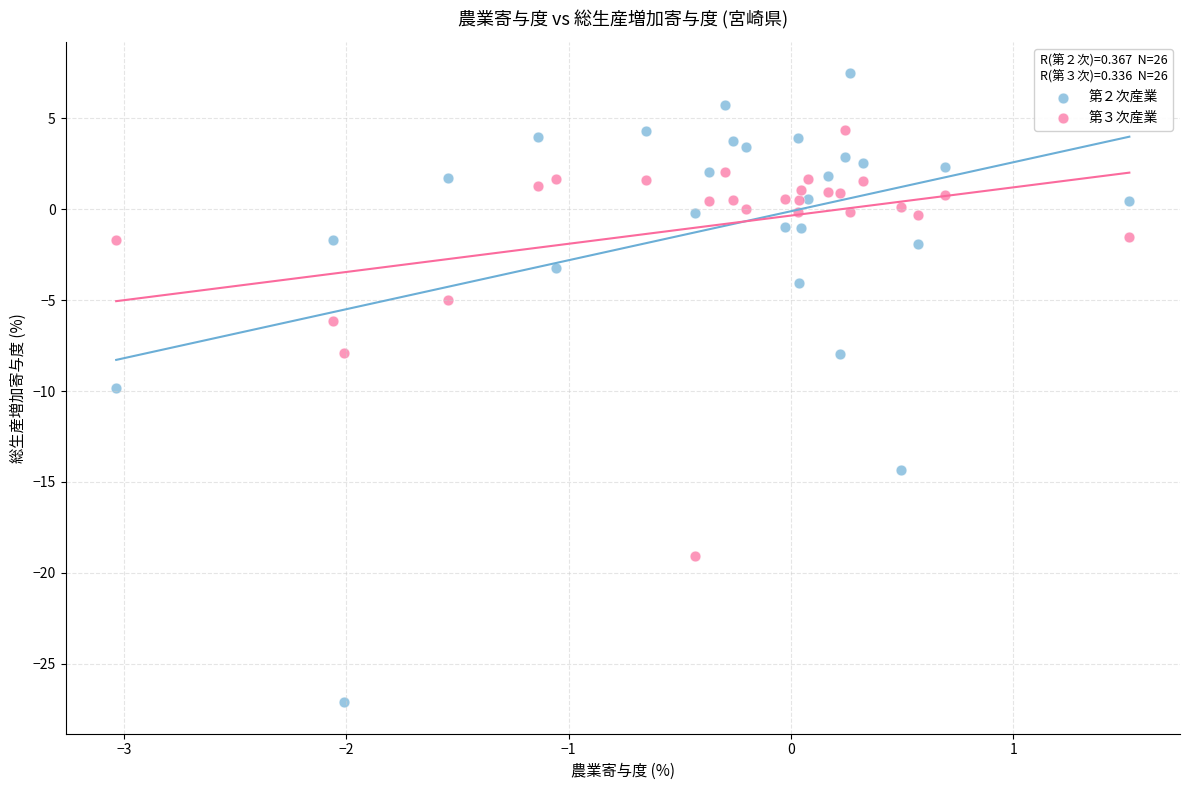

Which series has the largest Y range (max minus min)?

第２次産業